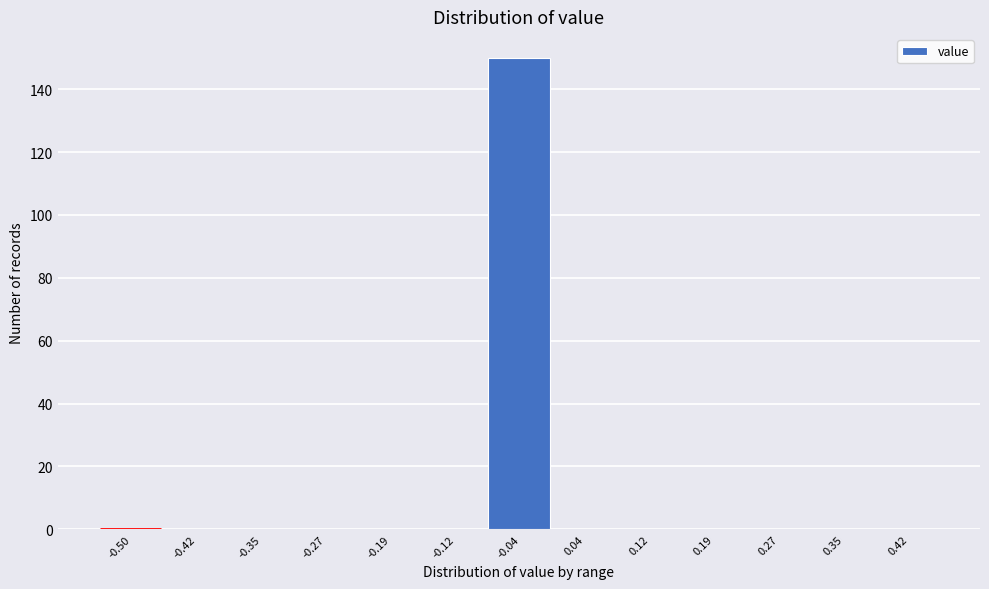

Reading left to right, list all the values displayed in this chart.

-0.50=0	-0.42=0	-0.35=0	-0.27=0	-0.19=0	-0.12=0	-0.04=150	0.04=0	0.12=0	0.19=0	0.27=0	0.35=0	0.42=0